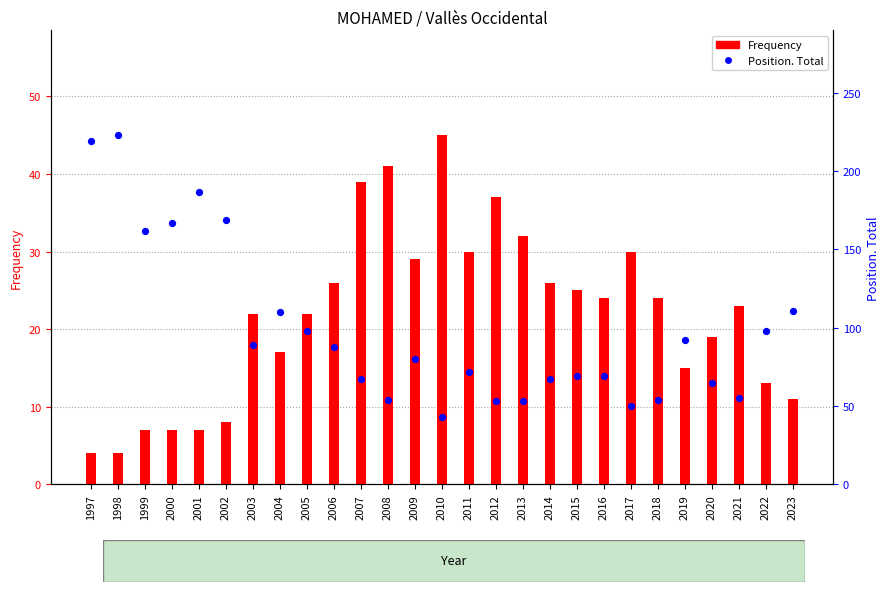

What are all the series names shown in the legend?

Frequency, Position. Total